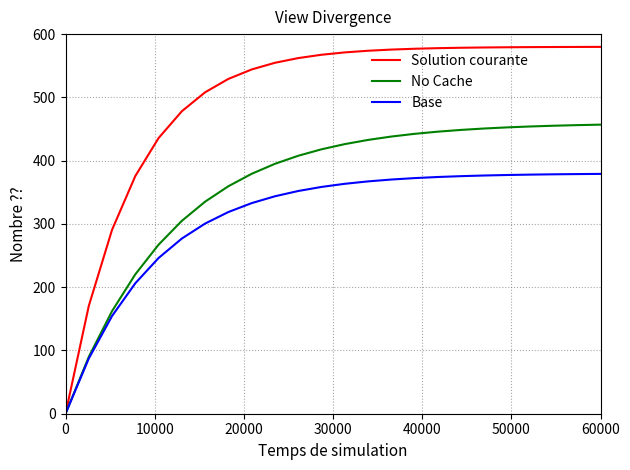

Which series has the largest total across all categories?

Solution courante